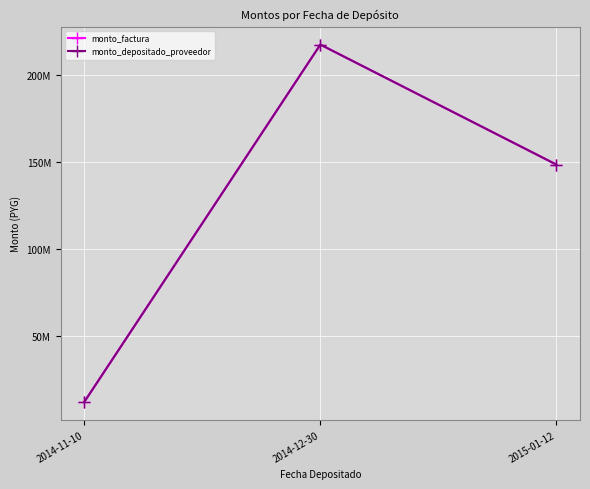

True or false: monto_depositado_proveedor has a value of 148533334 at 2015-01-12.

True